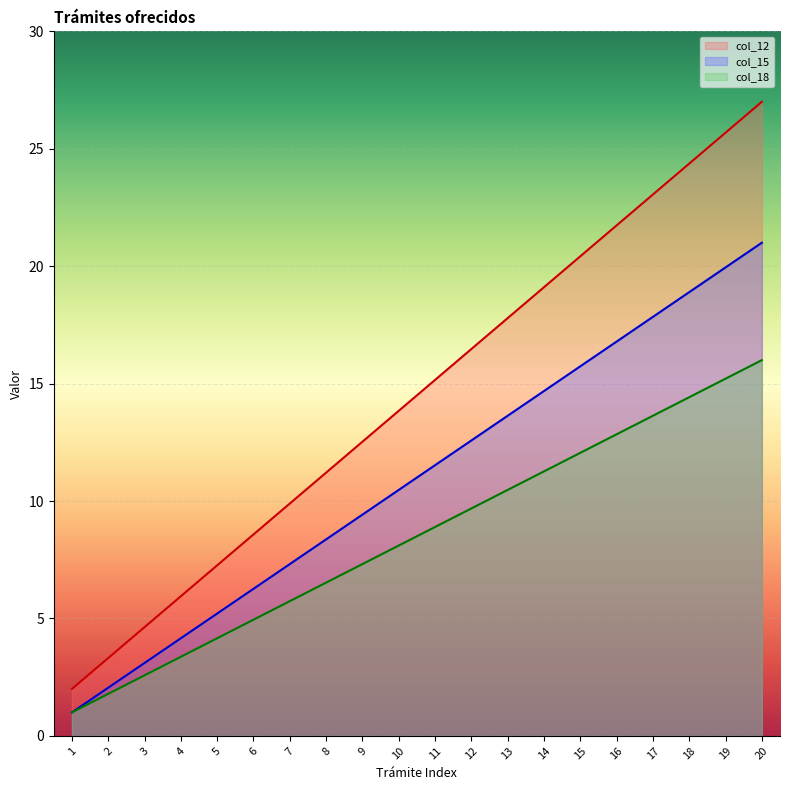

Rank the series by their average value, from lowest to highest.

col_18, col_15, col_12